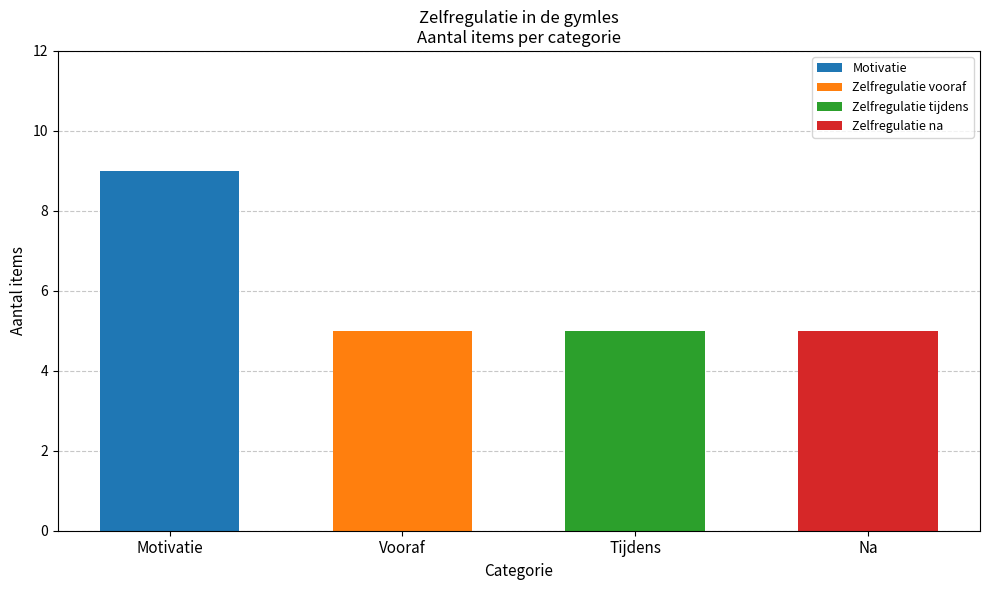

Which category has the highest value in the Motivatie series?

Motivatie